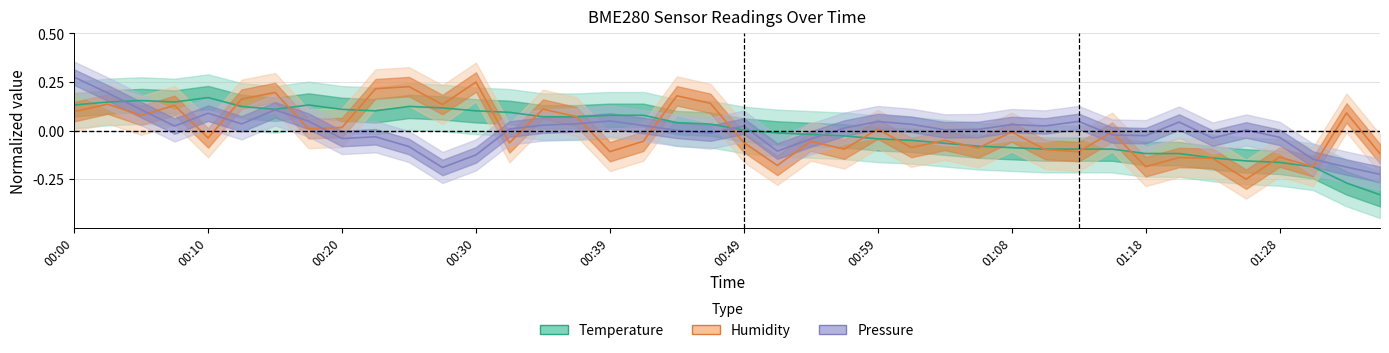

Rank the series by their maximum value, from lowest to highest.

BME280_temperature, BME280_humidity, BME280_pressure_norm